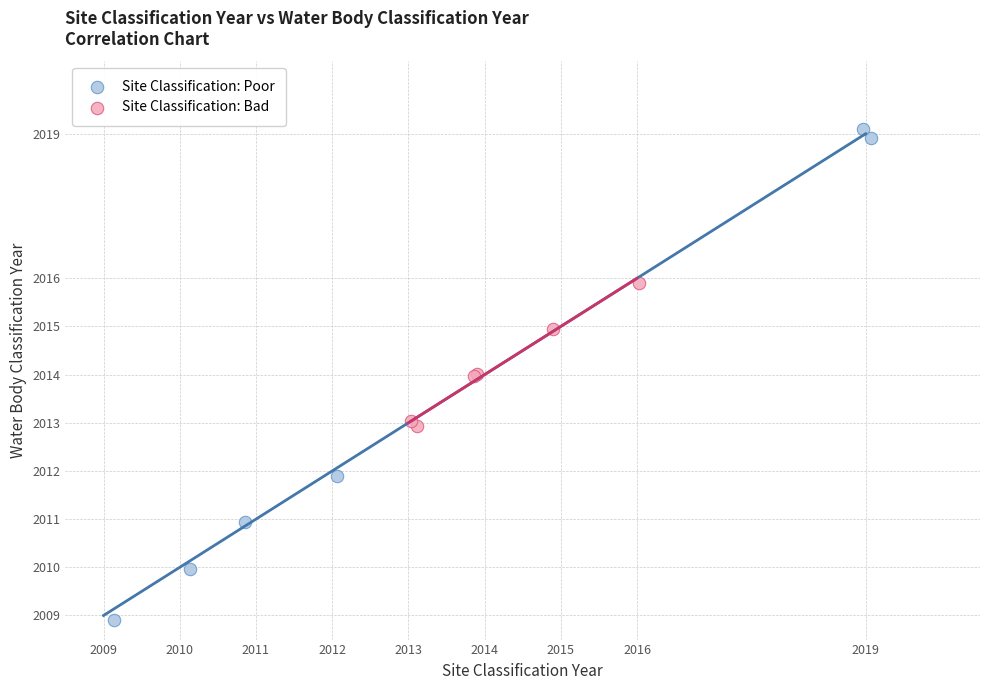

Which series has the widest spread of Y values?

Site Classification: Poor